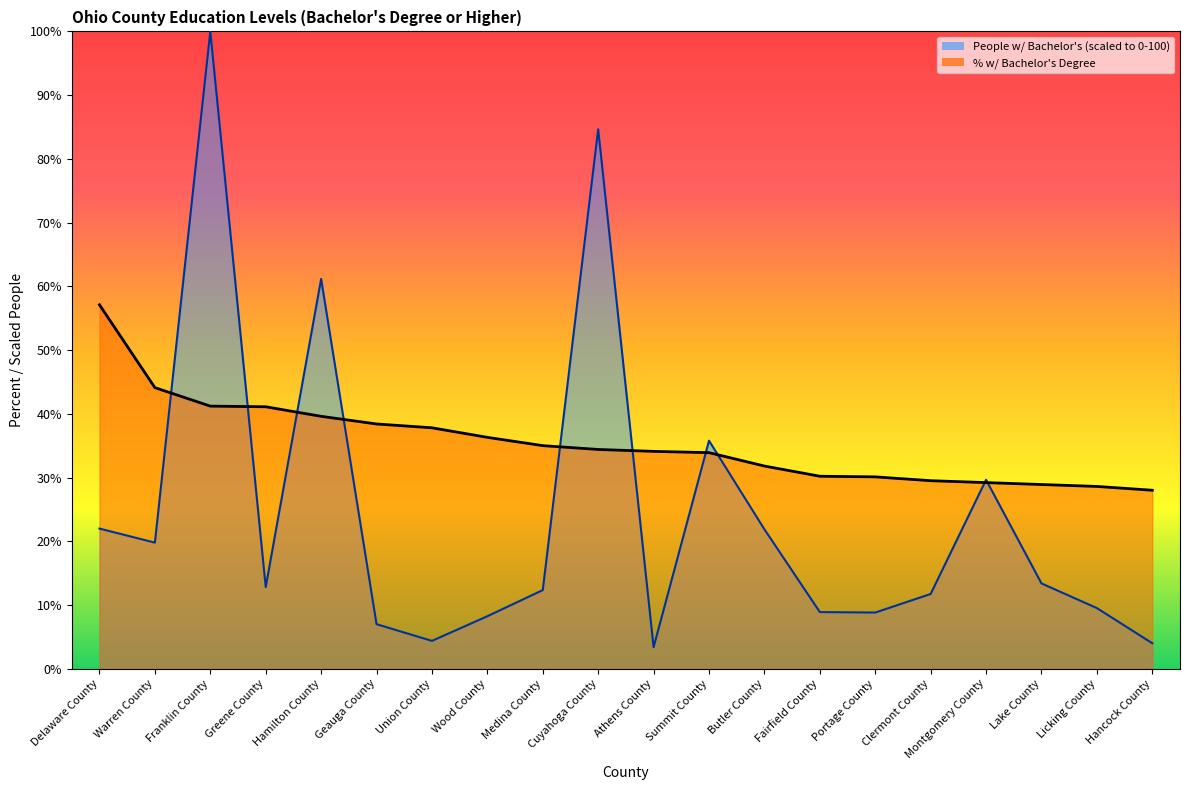

Count the number of data series in this chart.

2